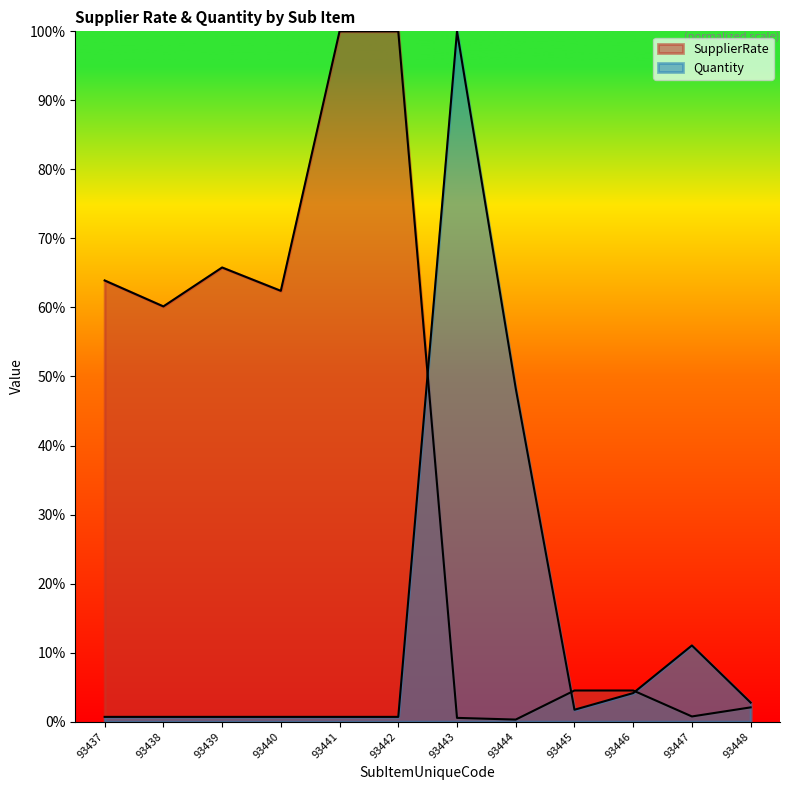

How many series are shown in this chart?

2